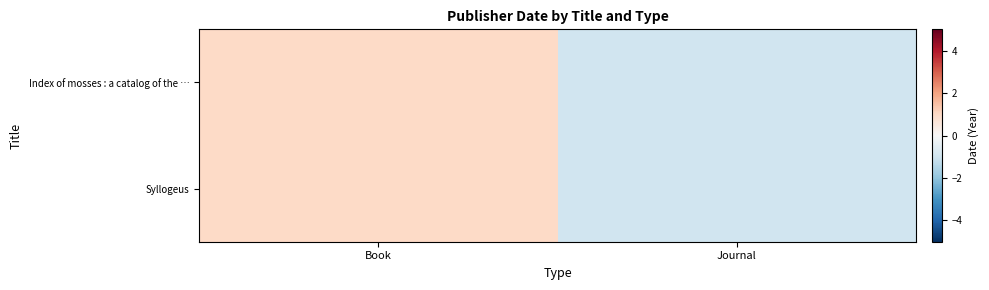

At which category is the sum across all series the highest?

Book